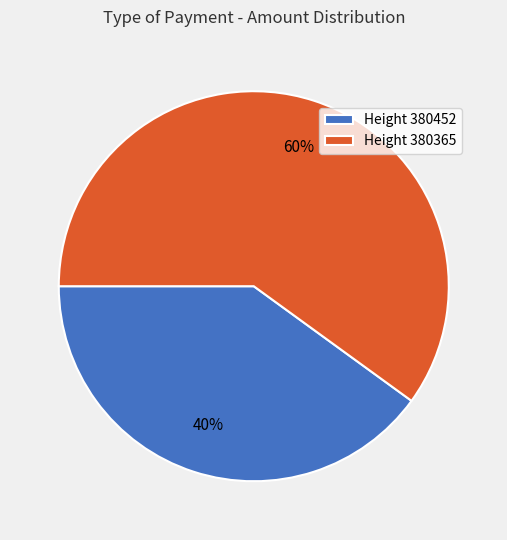

Is there any slice that represents more than half of the pie?

Yes